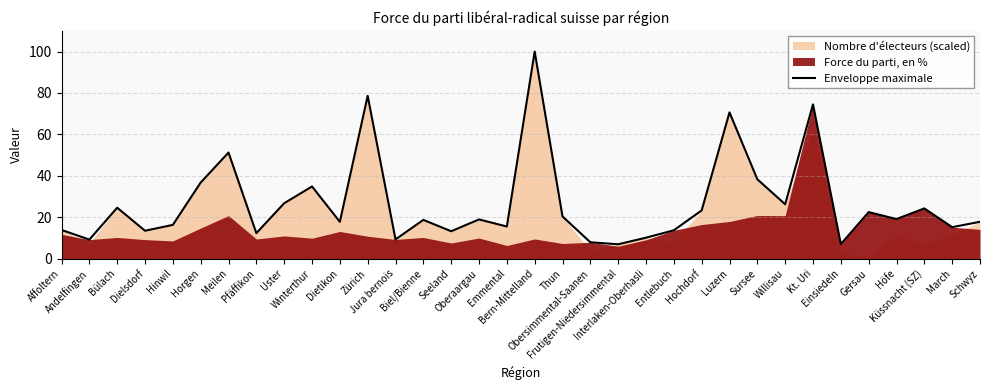

How many lines are shown in the chart?

1